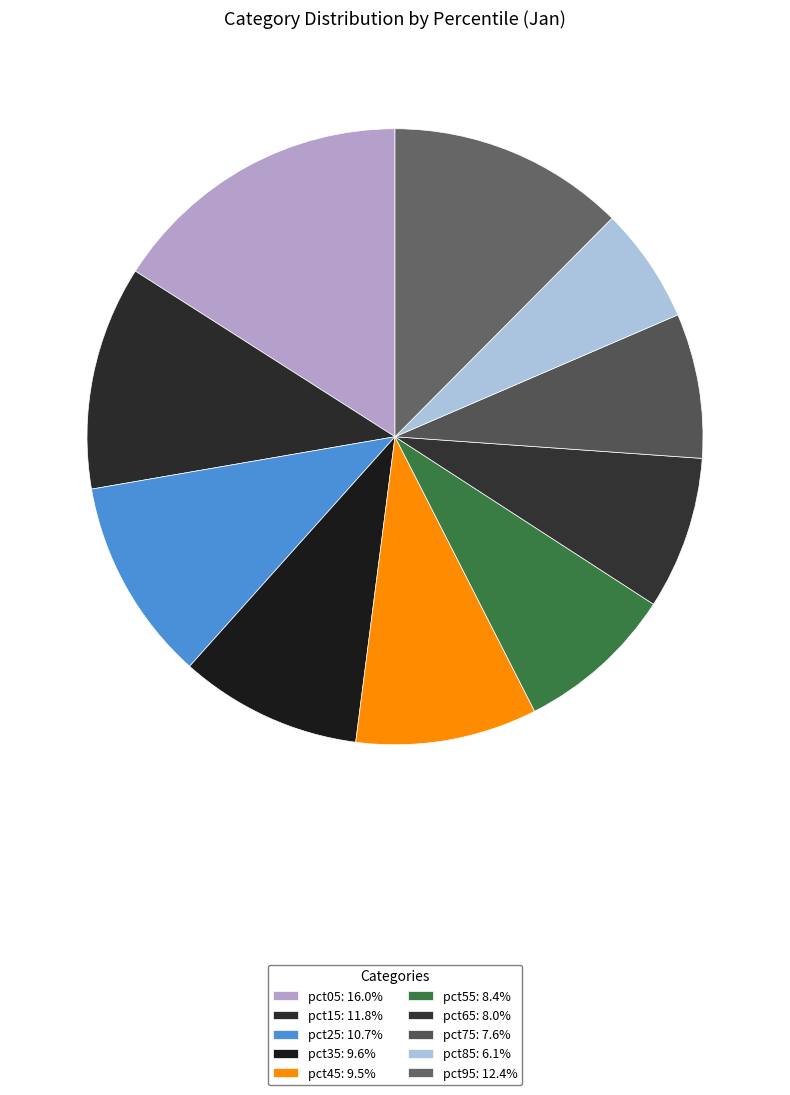

Does pct95 represent more than half of the total?

No